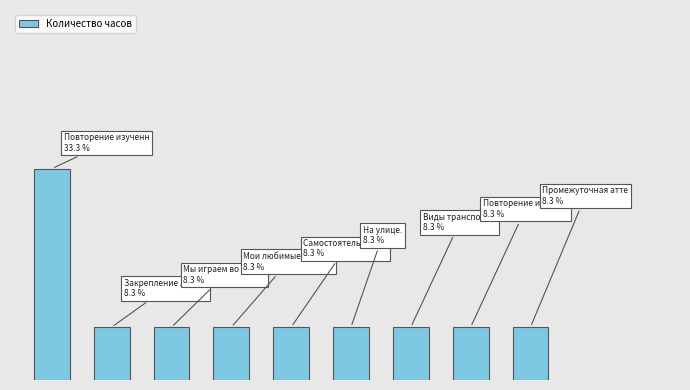

Are the bars horizontal?

No